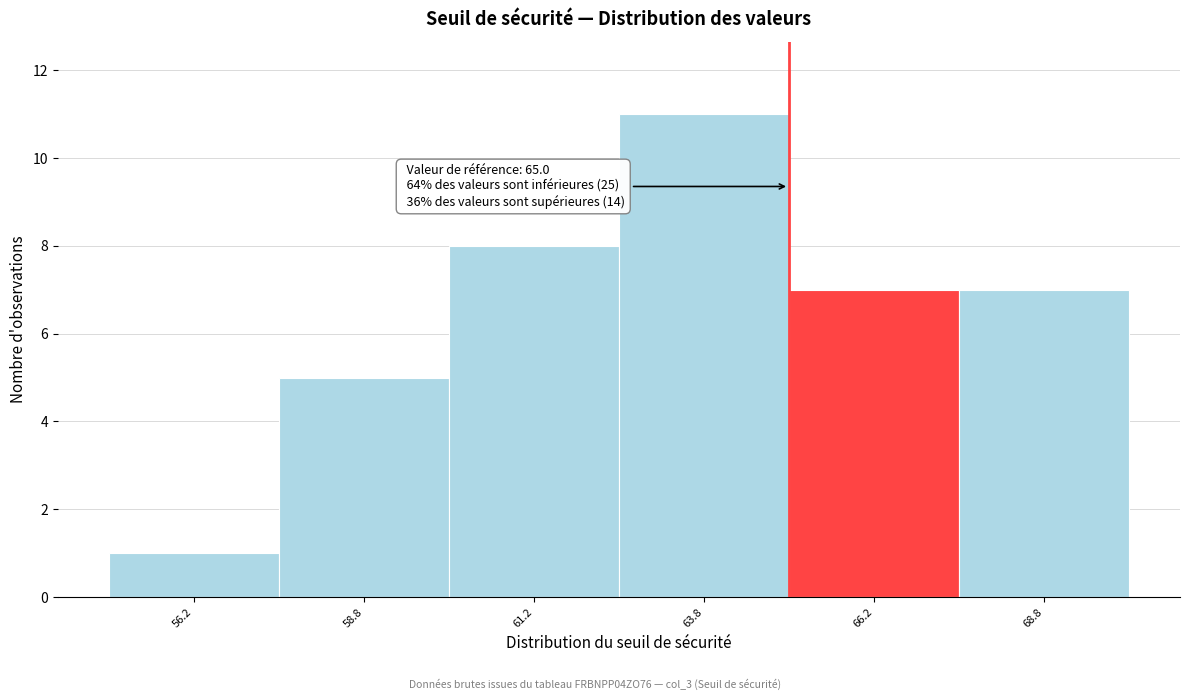

Which range on the x-axis has the tallest bar?

62.5 to 65.0